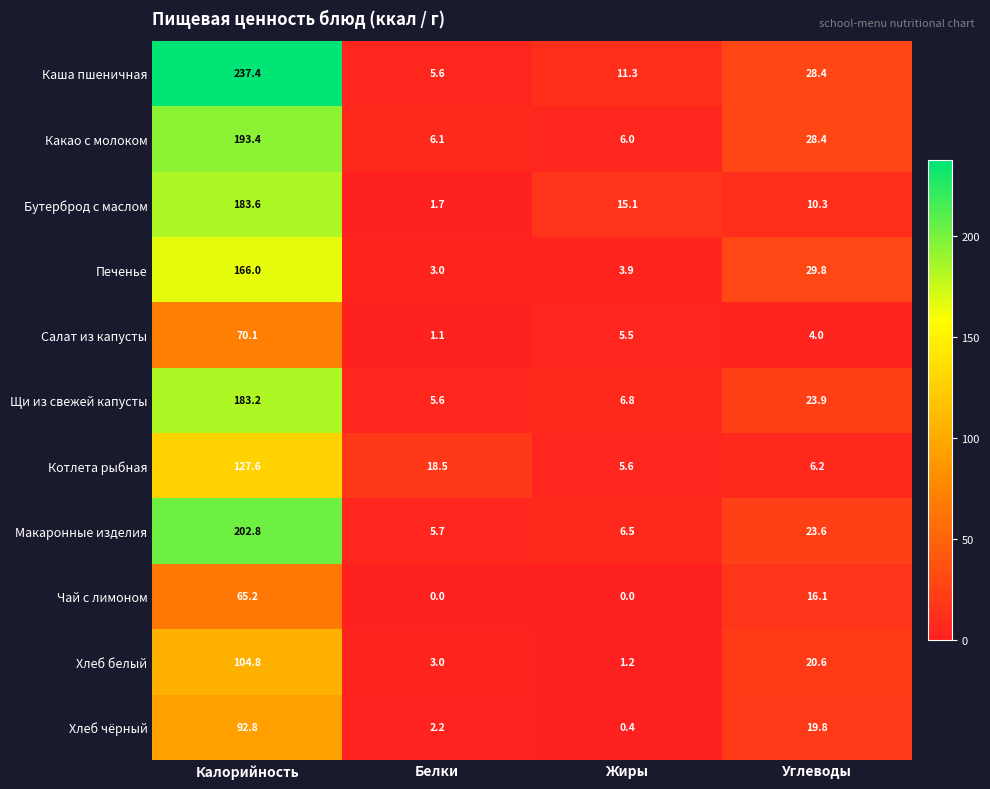

Rank the series at Жиры from lowest to highest value.

Чай с лимоном, Хлеб чёрный, Хлеб белый, Печенье, Салат из капусты, Котлета рыбная, Какао с молоком, Макаронные изделия, Щи из свежей капусты, Каша пшеничная, Бутерброд с маслом